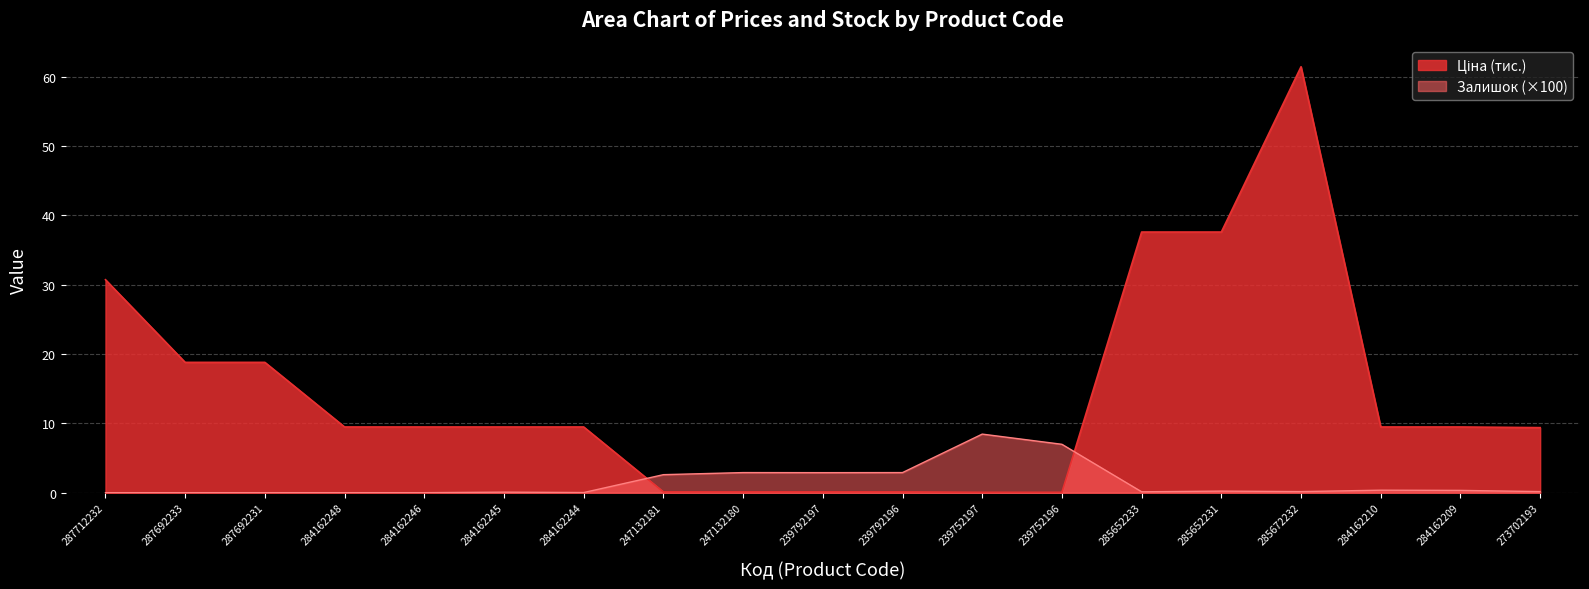

Count the number of data series in this chart.

2